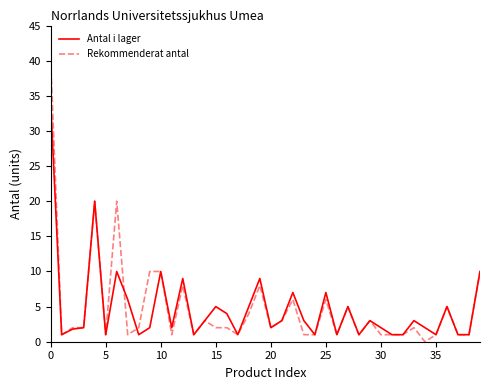

Rank the series by their maximum value, from highest to lowest.

Rekommenderat antal, Antal i lager